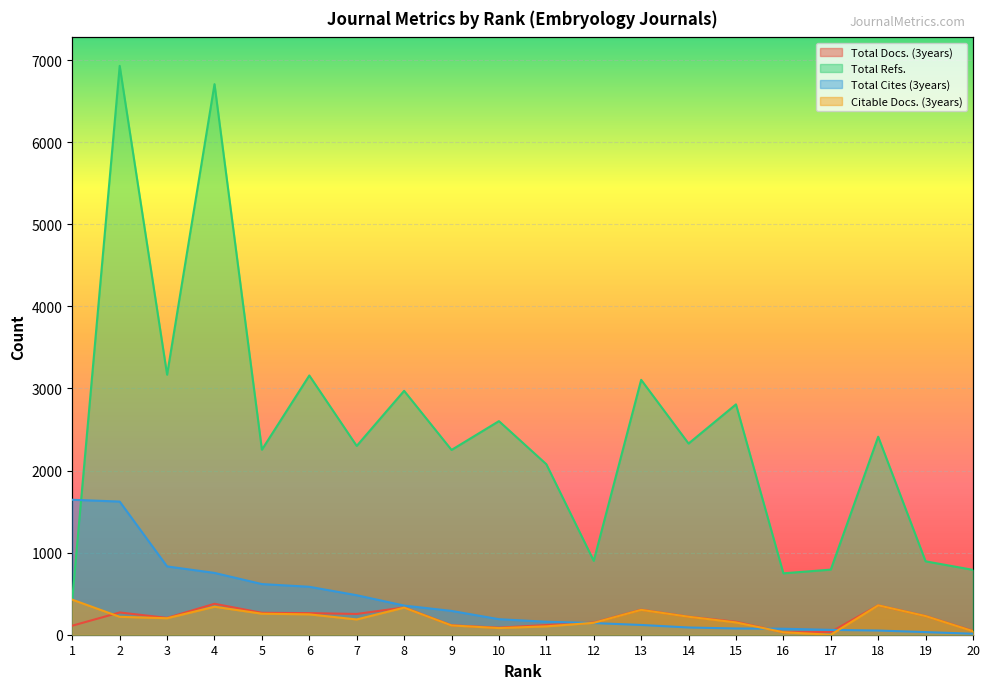

The Total Docs. (3years) series shows 377 at 4. True or false?

True